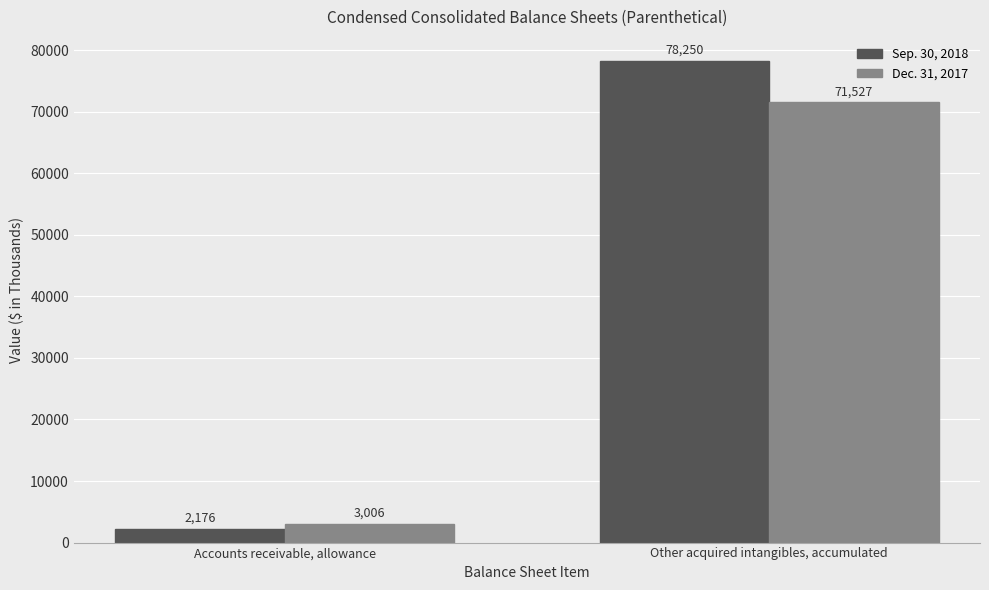

True or false: Sep. 30, 2018 has a value of 133145 at Other acquired intangibles, accumulated.

False